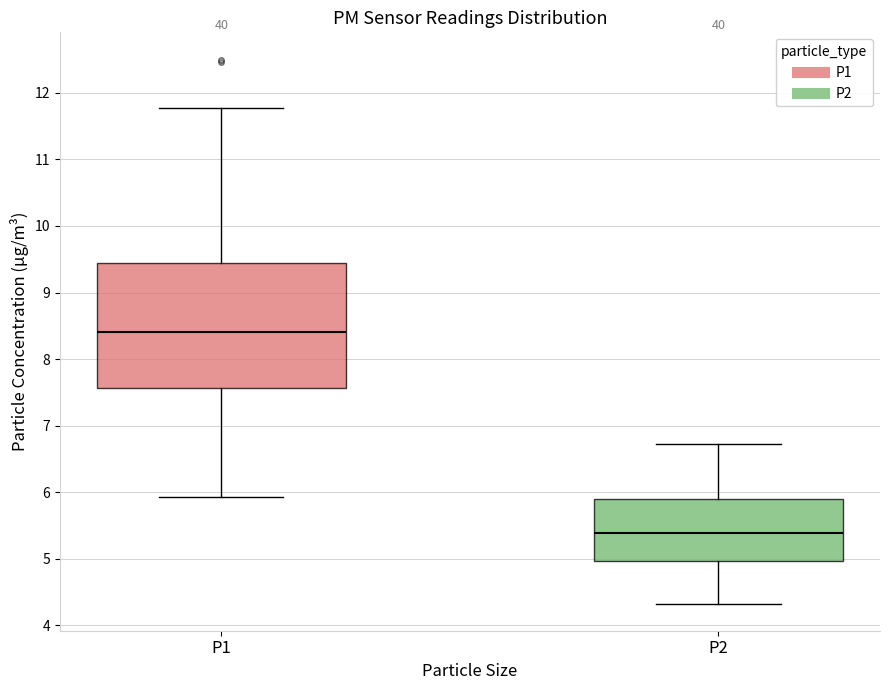

Where is the lower edge of the box for P2 on the y-axis? The values are not printed on the chart, so give them approximately, as read against the axis.

5.0